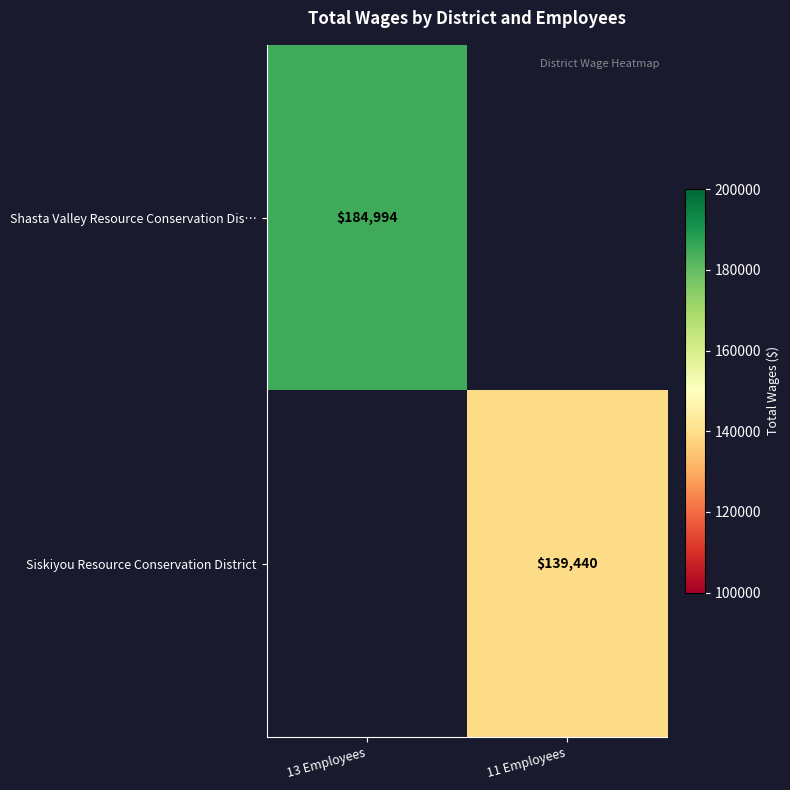

What is the total value across all series at 13 Employees?

184994